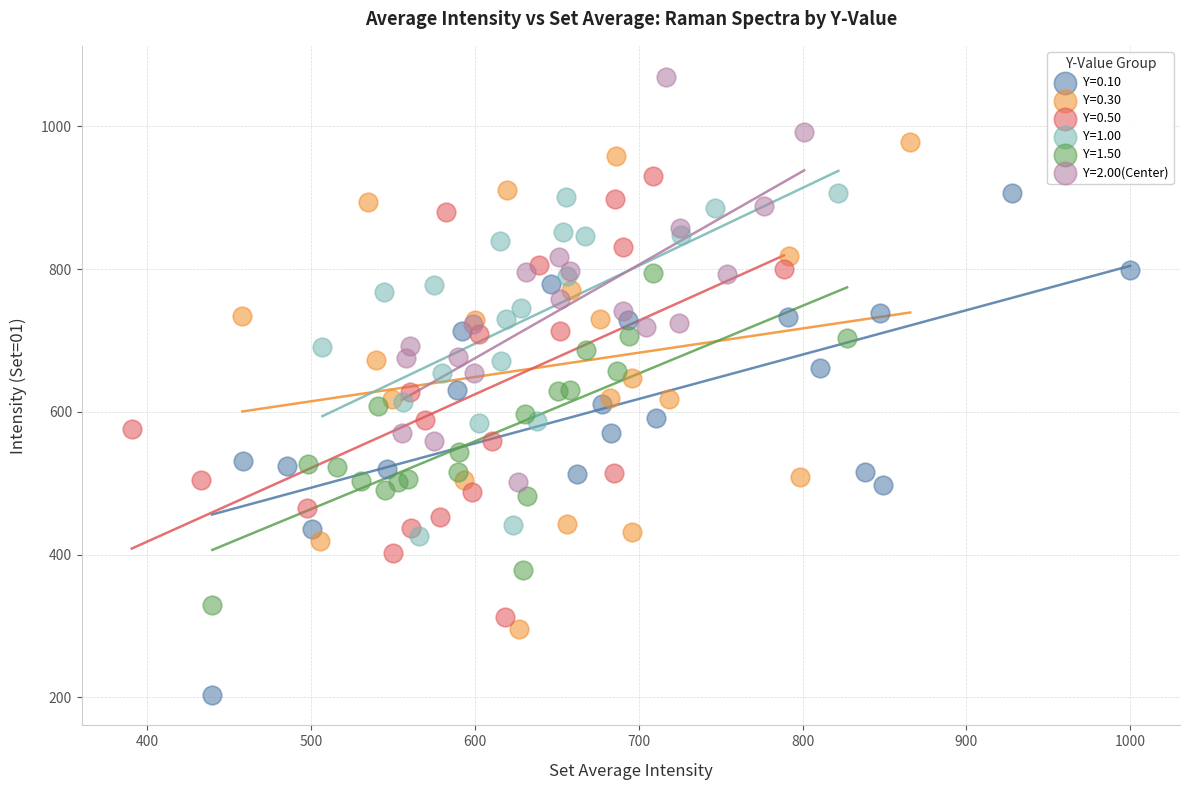

Which series has the widest spread of Y values?

Y=0.10